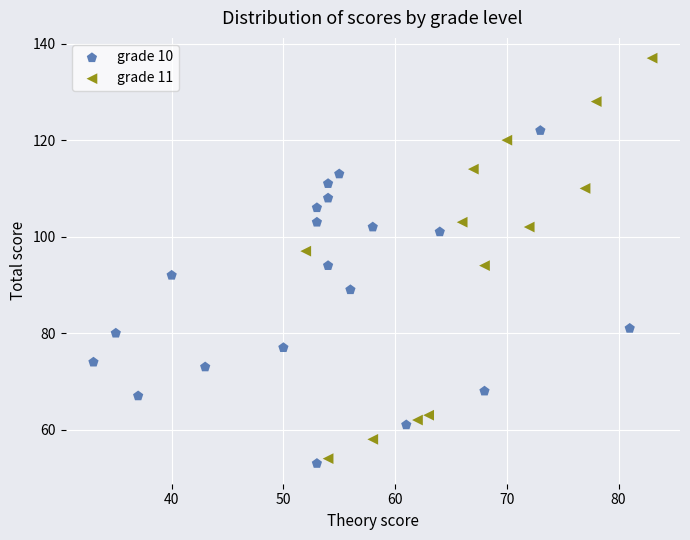

Which series has the widest spread of Y values?

grade 11